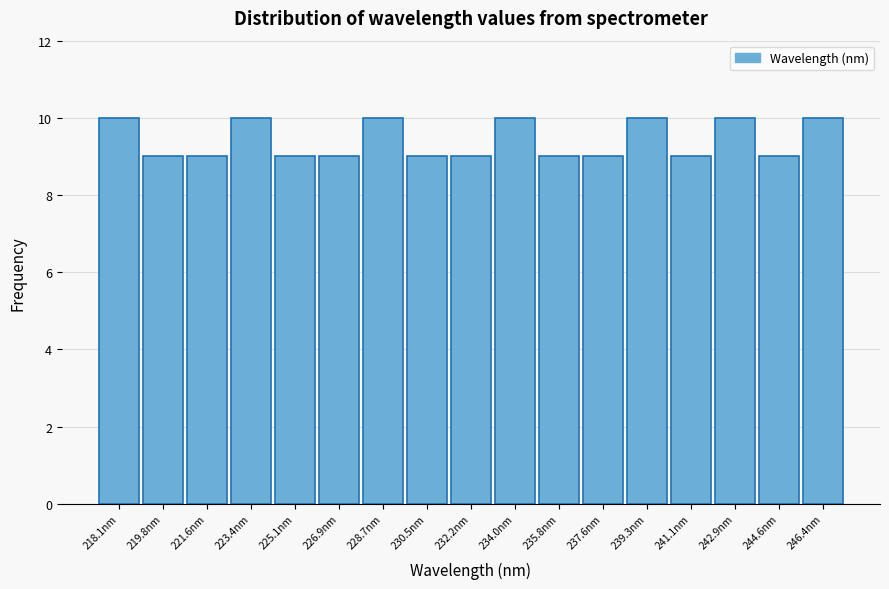

Reading left to right, what are all the values shown in this chart?

218.1nm=10	219.8nm=9	221.6nm=9	223.4nm=10	225.1nm=9	226.9nm=9	228.7nm=10	230.5nm=9	232.2nm=9	234.0nm=10	235.8nm=9	237.6nm=9	239.3nm=10	241.1nm=9	242.9nm=10	244.6nm=9	246.4nm=10